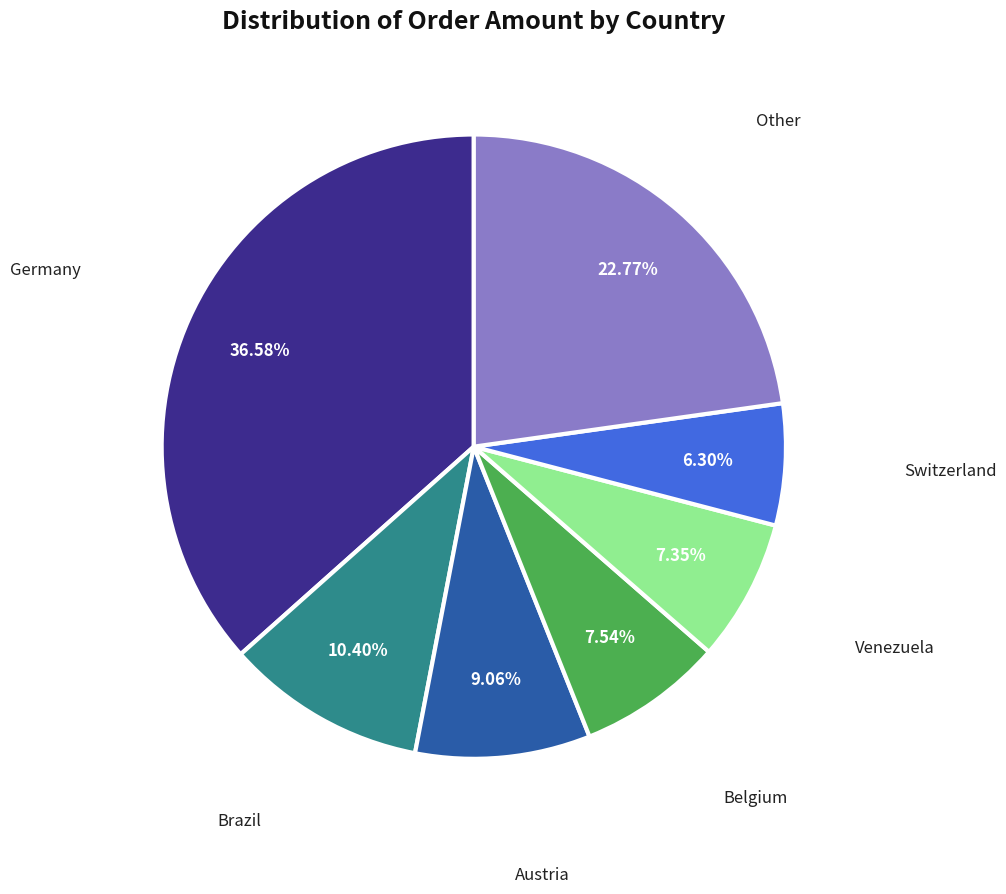

Does any single category account for the majority?

No